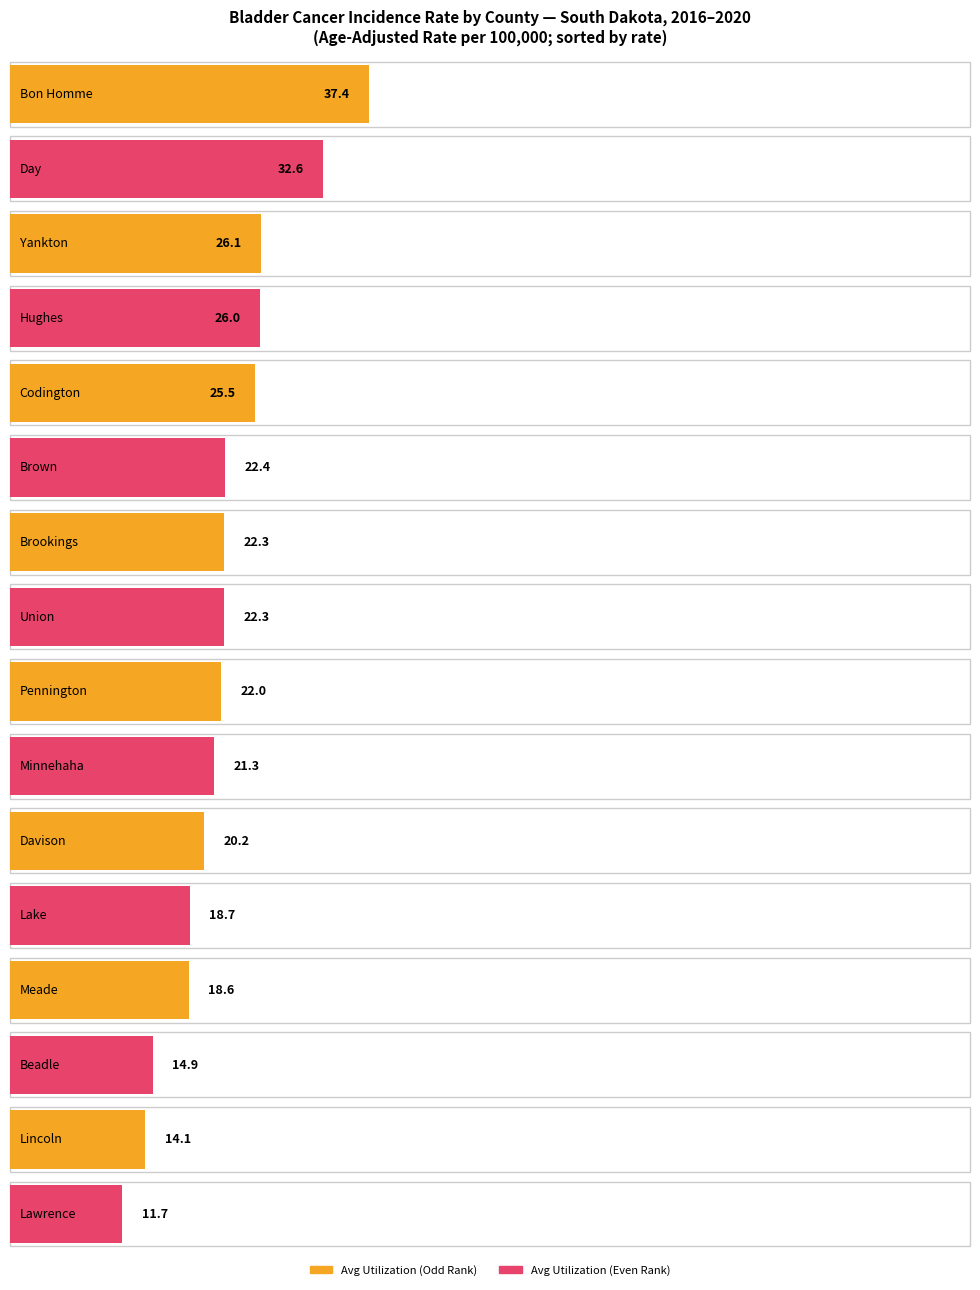

Rank the categories by Lower 95% CI value from lowest to highest.

Lawrence, Beadle, Lake, Lincoln, Meade, Davison, Union, Brookings, Brown, Hughes, Minnehaha, Pennington, Codington, Yankton, Day, Bon Homme